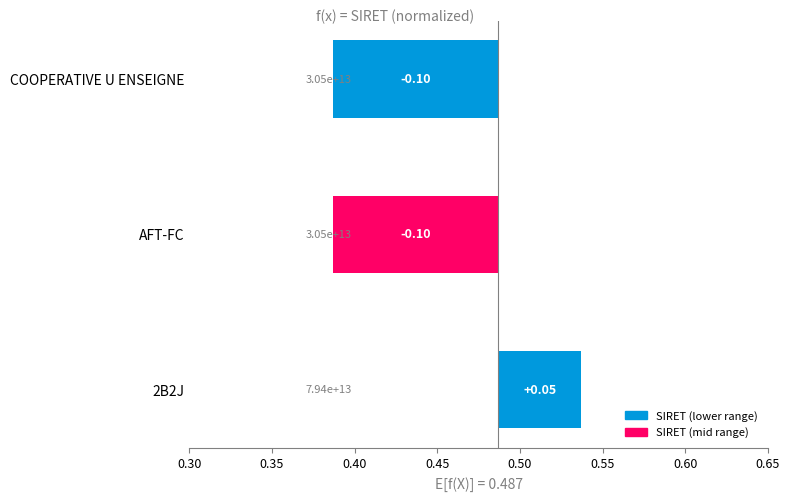

What is the difference between the maximum and minimum values?

0.2